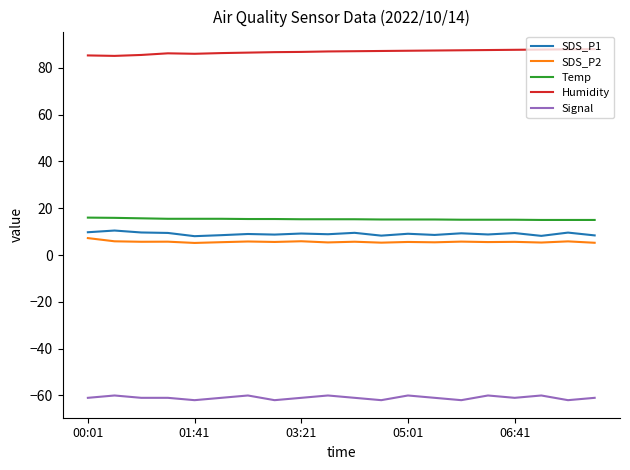

What is the smallest value displayed?

-62.0